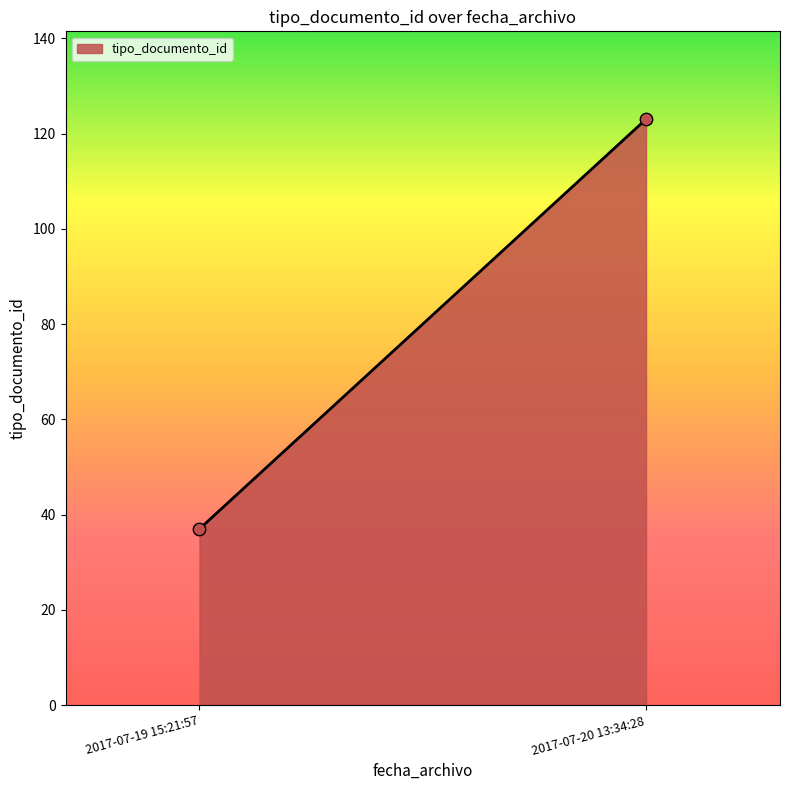

What is the average Y value?

80